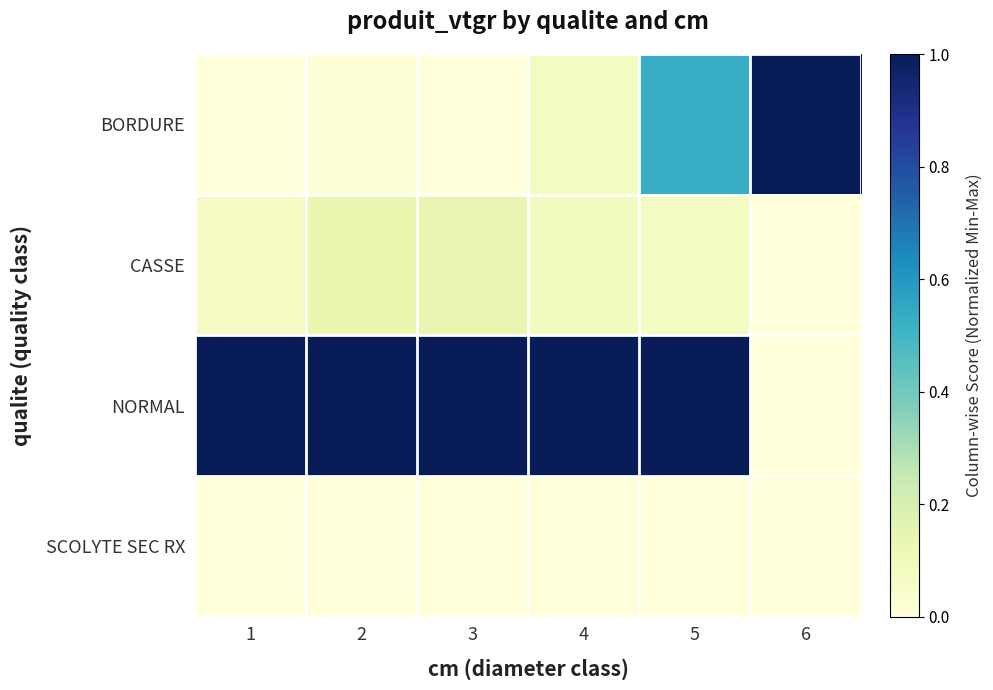

At which category is the sum across all series the highest?

5